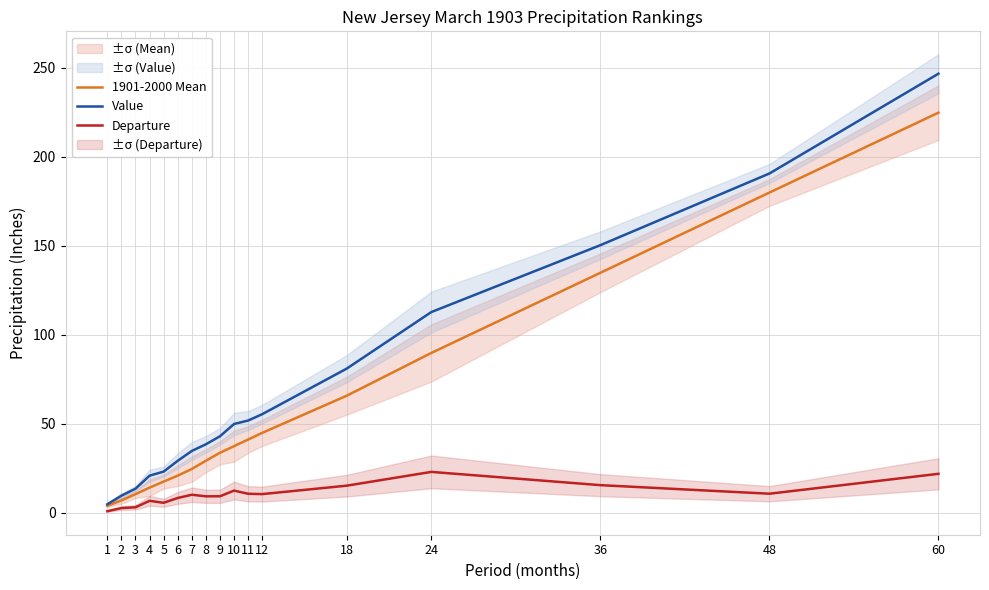

Is it true that Value equals 416.0 at 60?

False